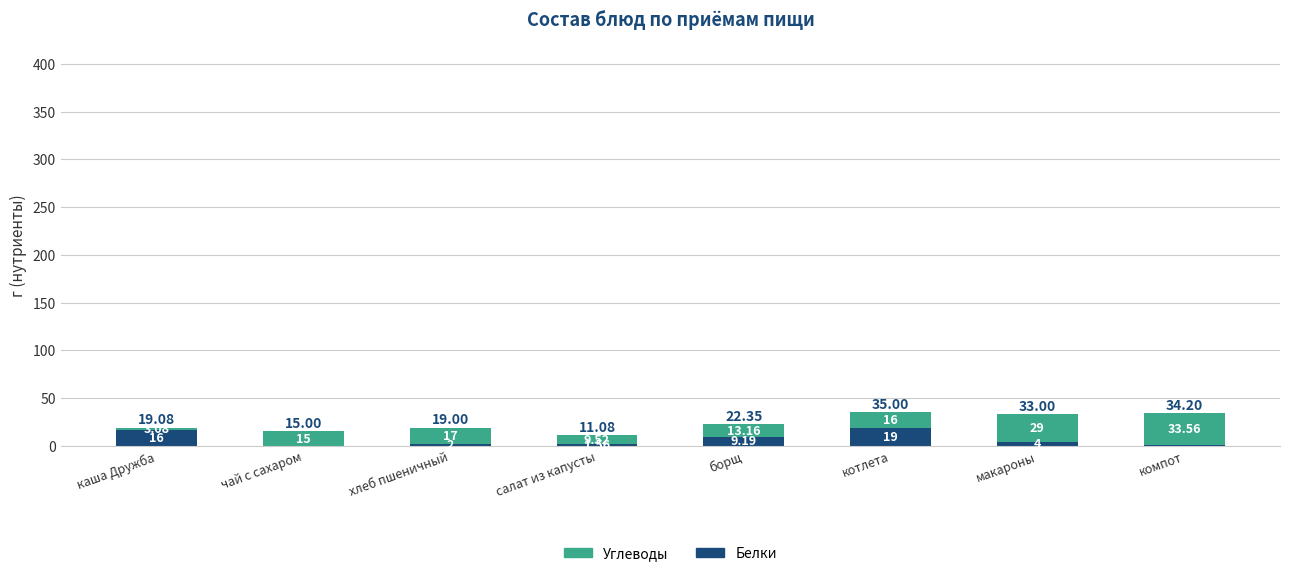

At which category is the sum across all series the highest?

котлета